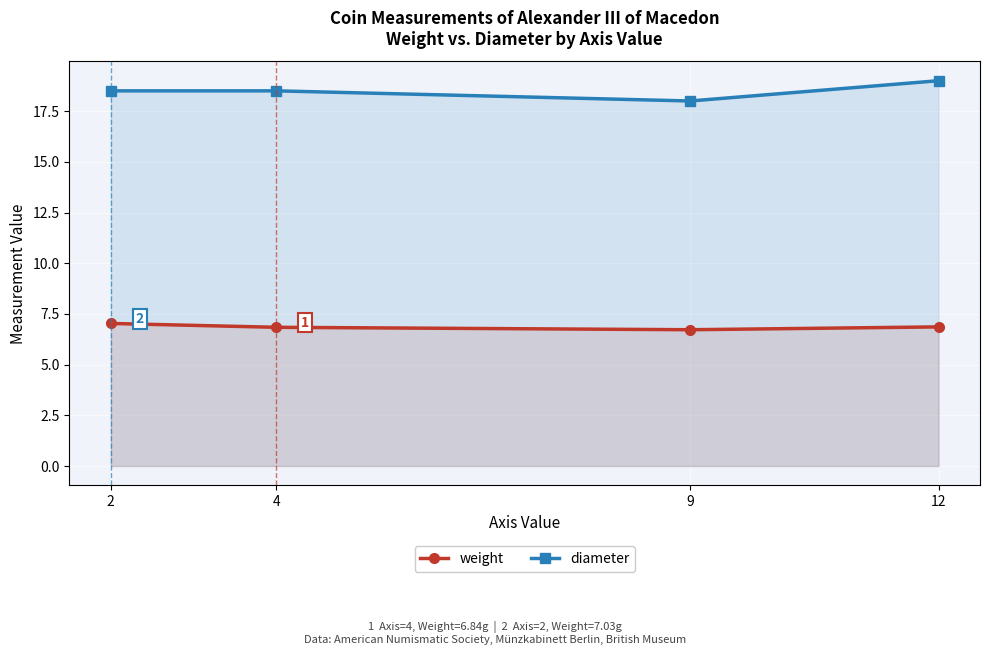

True or false: diameter and weight intersect in this chart.

False